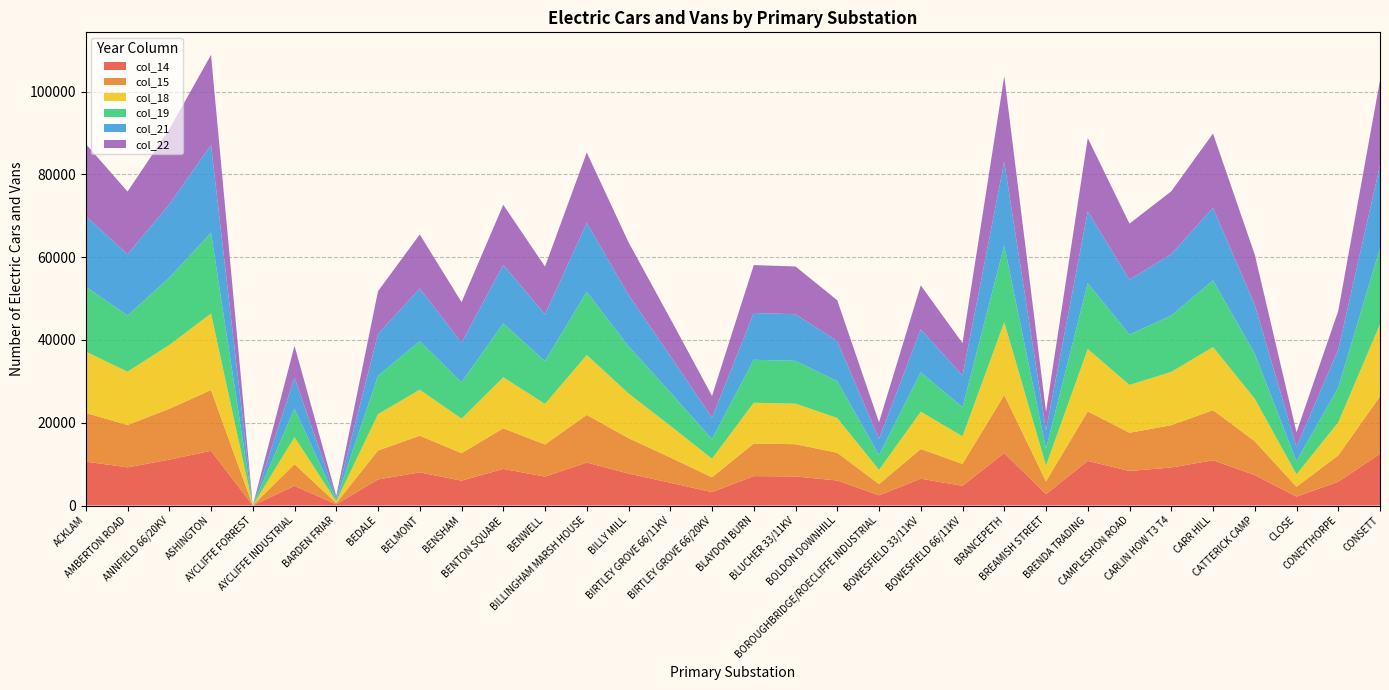

Reading right to left, what are all the values shown in this chart?

col_14: CONSETT=12489	CONEYTHORPE=5739	CLOSE=2143	CATTERICK CAMP=7356	CARR HILL=10914	CARLIN HOW T3 T4=9186	CAMPLESHON ROAD=8339	BRENDA TRADING=10774	BREAMISH STREET=2760	BRANCEPETH=12661	BOWESFIELD 66/11KV=4762	BOWESFIELD 33/11KV=6467	BOROUGHBRIDGE/ROECLIFFE INDUSTRIAL=2457	BOLDON DOWNHILL=6040	BLUCHER 33/11KV=7017	BLAYDON BURN=7105	BIRTLEY GROVE 66/20KV=3229	BIRTLEY GROVE 66/11KV=5502	BILLY MILL=7710	BILLINGHAM MARSH HOUSE=10376	BENWELL=6983	BENTON SQUARE=8840	BENSHAM=5997	BELMONT=8000	BEDALE=6298	BARDEN FRIAR=285	AYCLIFFE INDUSTRIAL=4736	AYCLIFFE FORREST=0	ASHINGTON=13219	ANNFIELD 66/20KV=11077	AMBERTON ROAD=9215	ACKLAM=10599
col_15: CONSETT=13865	CONEYTHORPE=6363	CLOSE=2382	CATTERICK CAMP=8171	CARR HILL=12120	CARLIN HOW T3 T4=10213	CAMPLESHON ROAD=9235	BRENDA TRADING=11968	BREAMISH STREET=3061	BRANCEPETH=14037	BOWESFIELD 66/11KV=5290	BOWESFIELD 33/11KV=7179	BOROUGHBRIDGE/ROECLIFFE INDUSTRIAL=2723	BOLDON DOWNHILL=6701	BLUCHER 33/11KV=7792	BLAYDON BURN=7871	BIRTLEY GROVE 66/20KV=3581	BIRTLEY GROVE 66/11KV=6104	BILLY MILL=8568	BILLINGHAM MARSH HOUSE=11516	BENWELL=7765	BENTON SQUARE=9811	BENSHAM=6648	BELMONT=8867	BEDALE=6991	BARDEN FRIAR=316	AYCLIFFE INDUSTRIAL=5240	AYCLIFFE FORREST=0	ASHINGTON=14682	ANNFIELD 66/20KV=12287	AMBERTON ROAD=10233	ACKLAM=11775
col_18: CONSETT=17425	CONEYTHORPE=7975	CLOSE=3003	CATTERICK CAMP=10285	CARR HILL=15246	CARLIN HOW T3 T4=12882	CAMPLESHON ROAD=11545	BRENDA TRADING=15064	BREAMISH STREET=3840	BRANCEPETH=17587	BOWESFIELD 66/11KV=6657	BOWESFIELD 33/11KV=9023	BOROUGHBRIDGE/ROECLIFFE INDUSTRIAL=3410	BOLDON DOWNHILL=8409	BLUCHER 33/11KV=9797	BLAYDON BURN=9846	BIRTLEY GROVE 66/20KV=4490	BIRTLEY GROVE 66/11KV=7659	BILLY MILL=10793	BILLINGHAM MARSH HOUSE=14465	BENWELL=9795	BENTON SQUARE=12322	BENSHAM=8332	BELMONT=11103	BEDALE=8784	BARDEN FRIAR=395	AYCLIFFE INDUSTRIAL=6538	AYCLIFFE FORREST=0	ASHINGTON=18471	ANNFIELD 66/20KV=15413	AMBERTON ROAD=12867	ACKLAM=14826
col_19: CONSETT=18401	CONEYTHORPE=8417	CLOSE=3172	CATTERICK CAMP=10863	CARR HILL=16102	CARLIN HOW T3 T4=13610	CAMPLESHON ROAD=12181	BRENDA TRADING=15910	BREAMISH STREET=4054	BRANCEPETH=18563	BOWESFIELD 66/11KV=7031	BOWESFIELD 33/11KV=9528	BOROUGHBRIDGE/ROECLIFFE INDUSTRIAL=3599	BOLDON DOWNHILL=8877	BLUCHER 33/11KV=10347	BLAYDON BURN=10390	BIRTLEY GROVE 66/20KV=4740	BIRTLEY GROVE 66/11KV=8086	BILLY MILL=11401	BILLINGHAM MARSH HOUSE=15273	BENWELL=10350	BENTON SQUARE=13011	BENSHAM=8795	BELMONT=11718	BEDALE=9275	BARDEN FRIAR=417	AYCLIFFE INDUSTRIAL=6896	AYCLIFFE FORREST=0	ASHINGTON=19508	ANNFIELD 66/20KV=16271	AMBERTON ROAD=13588	ACKLAM=15660
col_21: CONSETT=20034	CONEYTHORPE=9159	CLOSE=3456	CATTERICK CAMP=11831	CARR HILL=17534	CARLIN HOW T3 T4=14829	CAMPLESHON ROAD=13249	BRENDA TRADING=17328	BREAMISH STREET=4412	BRANCEPETH=20199	BOWESFIELD 66/11KV=7657	BOWESFIELD 33/11KV=10373	BOROUGHBRIDGE/ROECLIFFE INDUSTRIAL=3915	BOLDON DOWNHILL=9662	BLUCHER 33/11KV=11266	BLAYDON BURN=11302	BIRTLEY GROVE 66/20KV=5158	BIRTLEY GROVE 66/11KV=8801	BILLY MILL=12419	BILLINGHAM MARSH HOUSE=16627	BENWELL=11277	BENTON SQUARE=14164	BENSHAM=9570	BELMONT=12749	BEDALE=10098	BARDEN FRIAR=453	AYCLIFFE INDUSTRIAL=7497	AYCLIFFE FORREST=0	ASHINGTON=21244	ANNFIELD 66/20KV=17709	AMBERTON ROAD=14796	ACKLAM=17057
col_22: CONSETT=20513	CONEYTHORPE=9377	CLOSE=3539	CATTERICK CAMP=12115	CARR HILL=17955	CARLIN HOW T3 T4=15186	CAMPLESHON ROAD=13562	BRENDA TRADING=17744	BREAMISH STREET=4517	BRANCEPETH=20679	BOWESFIELD 66/11KV=7841	BOWESFIELD 33/11KV=10622	BOROUGHBRIDGE/ROECLIFFE INDUSTRIAL=4008	BOLDON DOWNHILL=9893	BLUCHER 33/11KV=11536	BLAYDON BURN=11570	BIRTLEY GROVE 66/20KV=5281	BIRTLEY GROVE 66/11KV=9010	BILLY MILL=12718	BILLINGHAM MARSH HOUSE=17025	BENWELL=11549	BENTON SQUARE=14502	BENSHAM=9797	BELMONT=13051	BEDALE=10340	BARDEN FRIAR=464	AYCLIFFE INDUSTRIAL=7674	AYCLIFFE FORREST=0	ASHINGTON=21754	ANNFIELD 66/20KV=18131	AMBERTON ROAD=15150	ACKLAM=17466